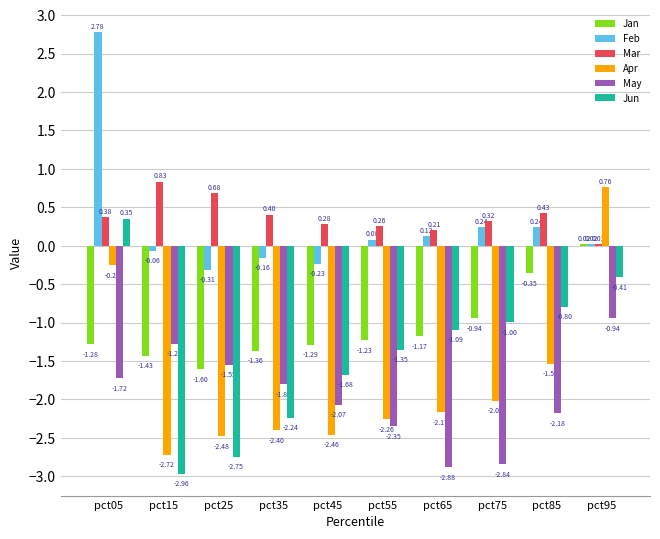

Which series has the widest spread of values?

Apr